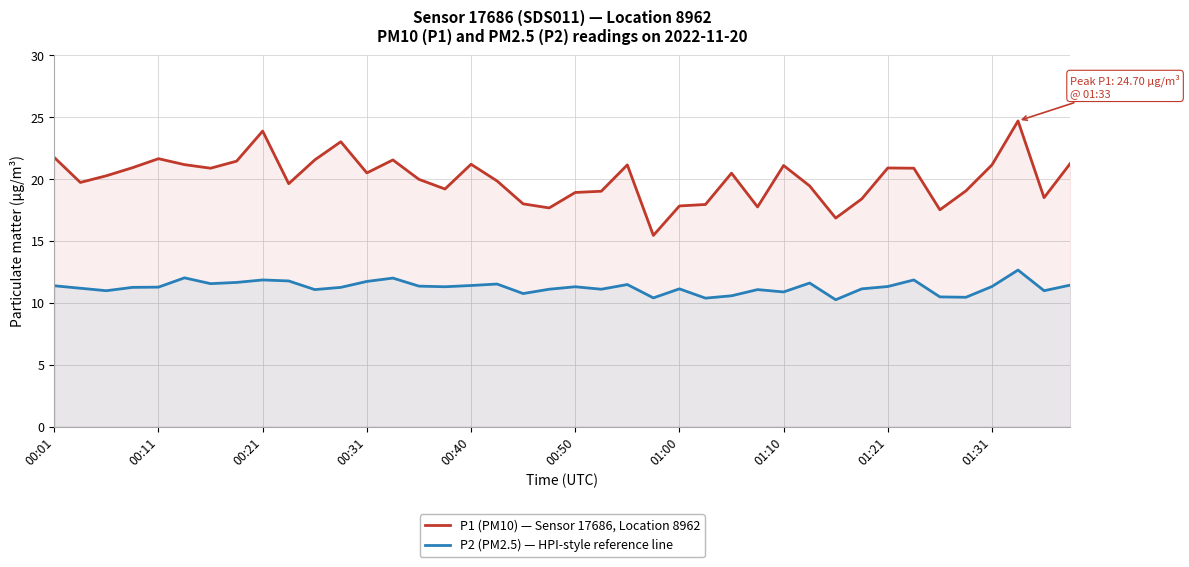

True or false: P1 (PM10) — Sensor 17686, Location 8962 has more than 0 interior local peaks.

True